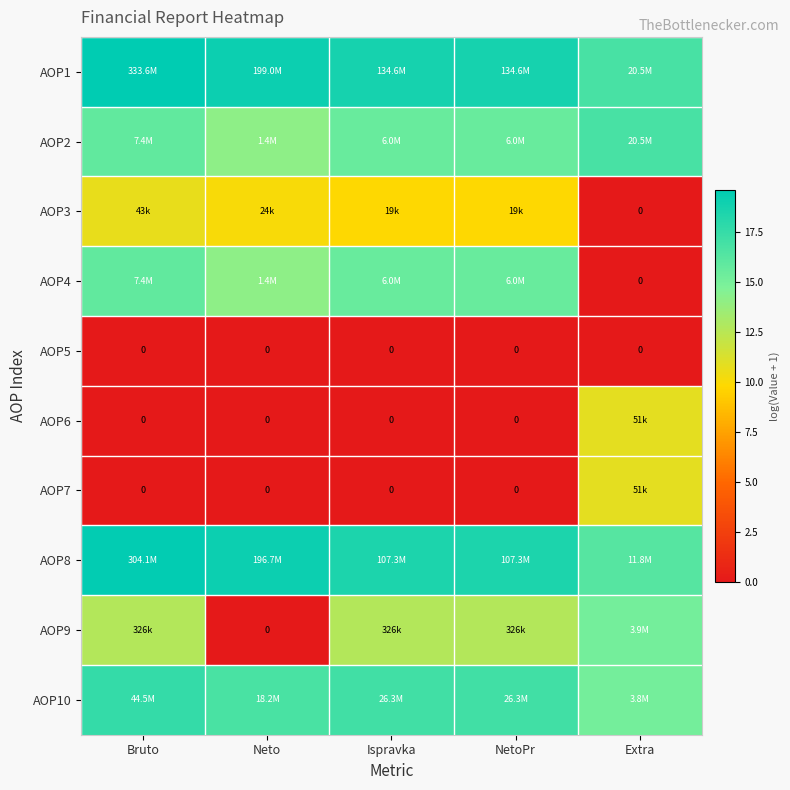

At Ispravka, list the series in order from smallest to largest.

AOP5, AOP6, AOP7, AOP3, AOP9, AOP4, AOP2, AOP10, AOP8, AOP1